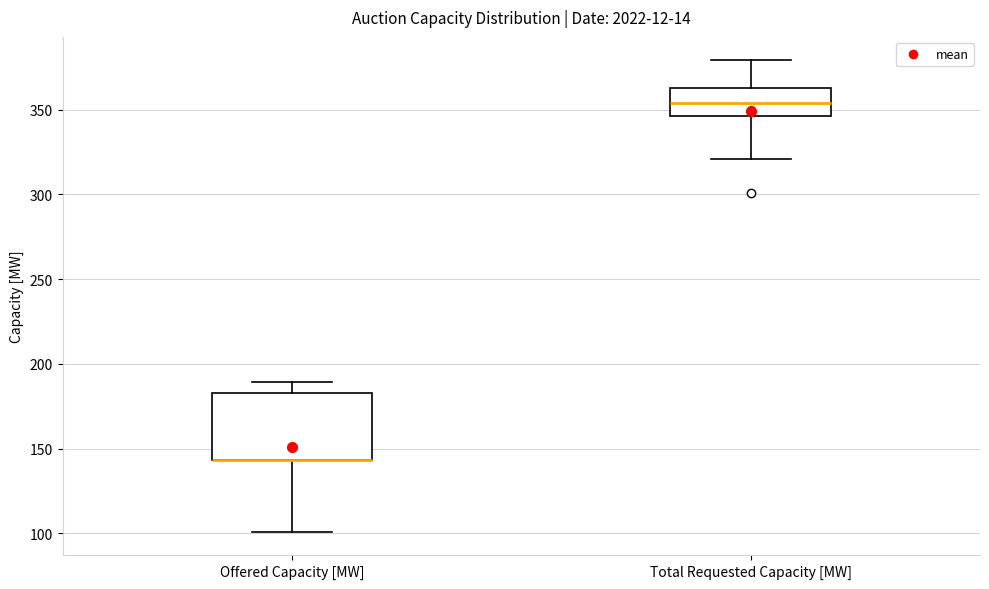

Where does the upper whisker of the box for Total Requested Capacity [MW] end on the y-axis? The values are not printed on the chart, so give them approximately, as read against the axis.

380